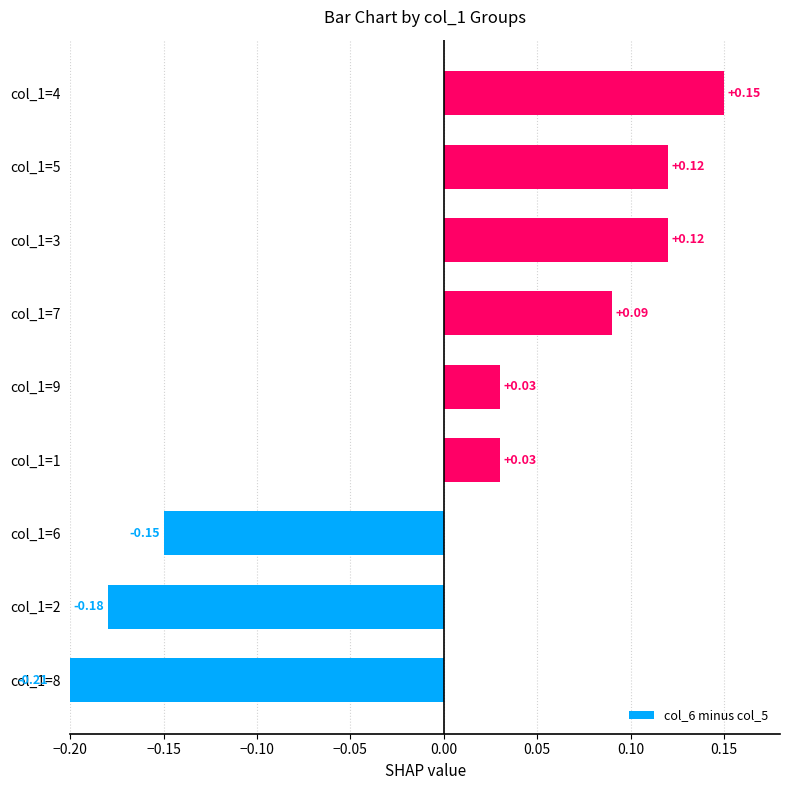

Which has a higher value, col_1=6 or col_1=8?

col_1=6